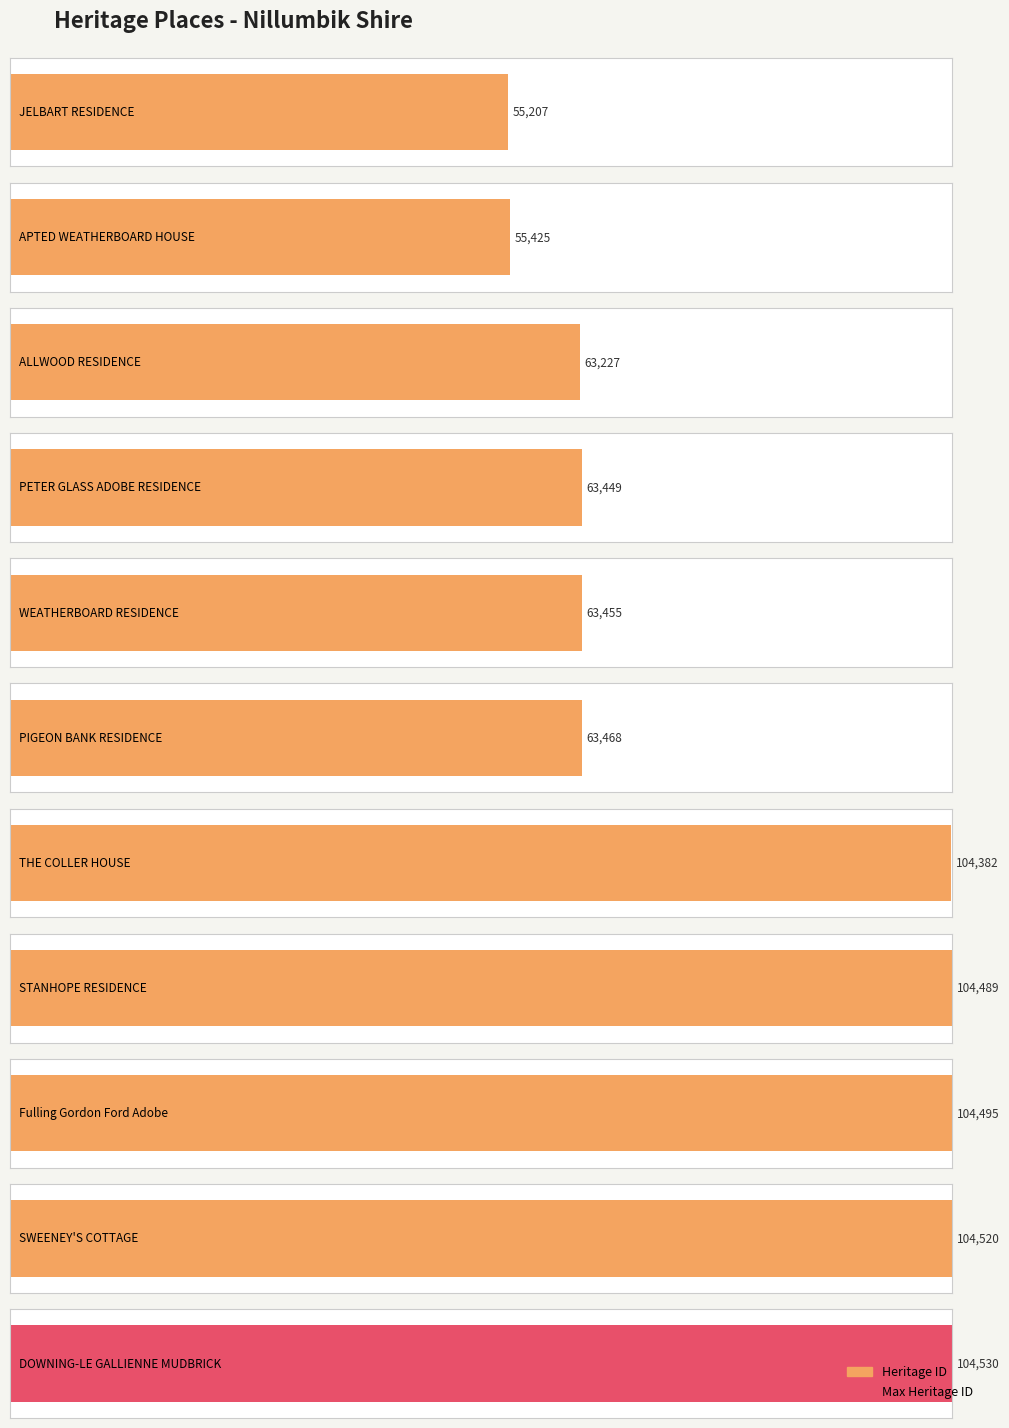

List the labels in order of value, largest first.

DOWNING-LE GALLIENNE MUDBRICK, SWEENEY'S COTTAGE, Fulling Gordon Ford Adobe, STANHOPE RESIDENCE, THE COLLER HOUSE, PIGEON BANK RESIDENCE, WEATHERBOARD RESIDENCE, PETER GLASS ADOBE RESIDENCE, ALLWOOD RESIDENCE, APTED WEATHERBOARD HOUSE, JELBART RESIDENCE